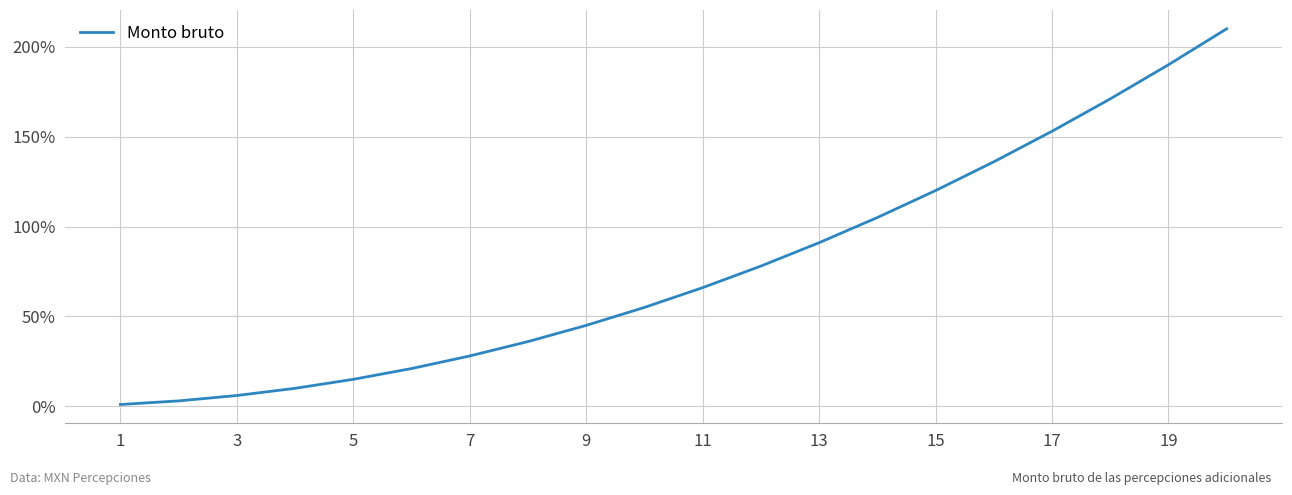

What is the difference between the maximum and minimum values?

209